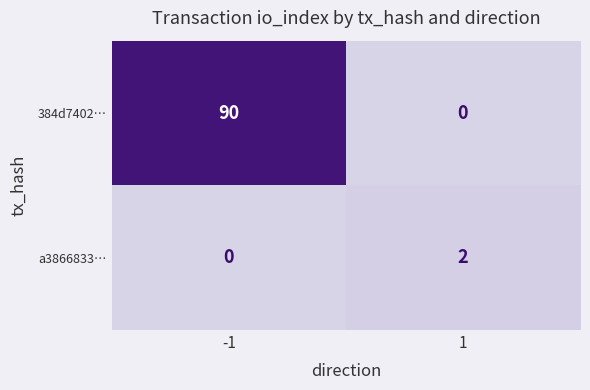

At how many categories does at least one series exceed 62?

1